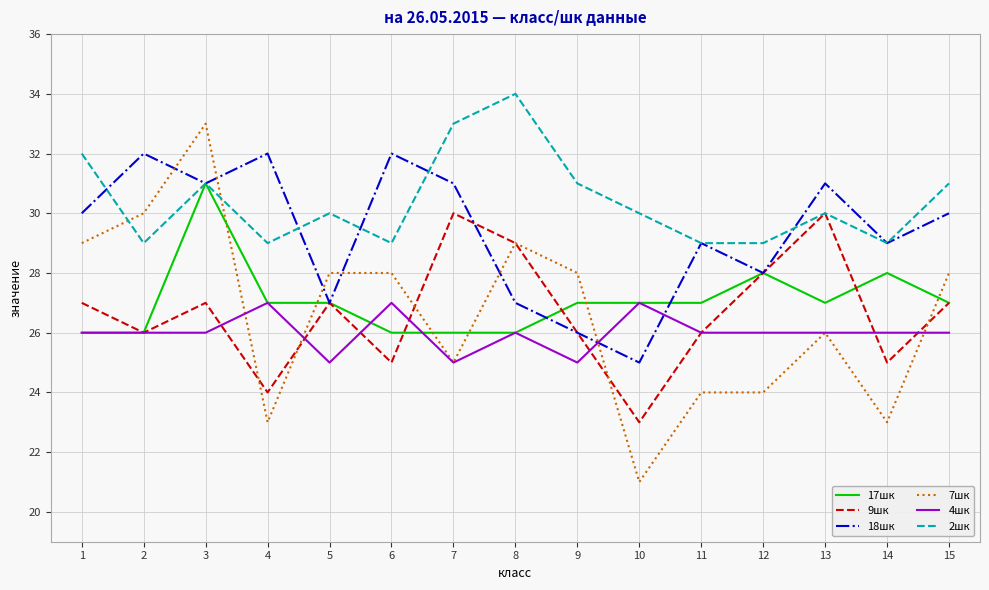

Which series has the largest range (max minus min)?

7шк